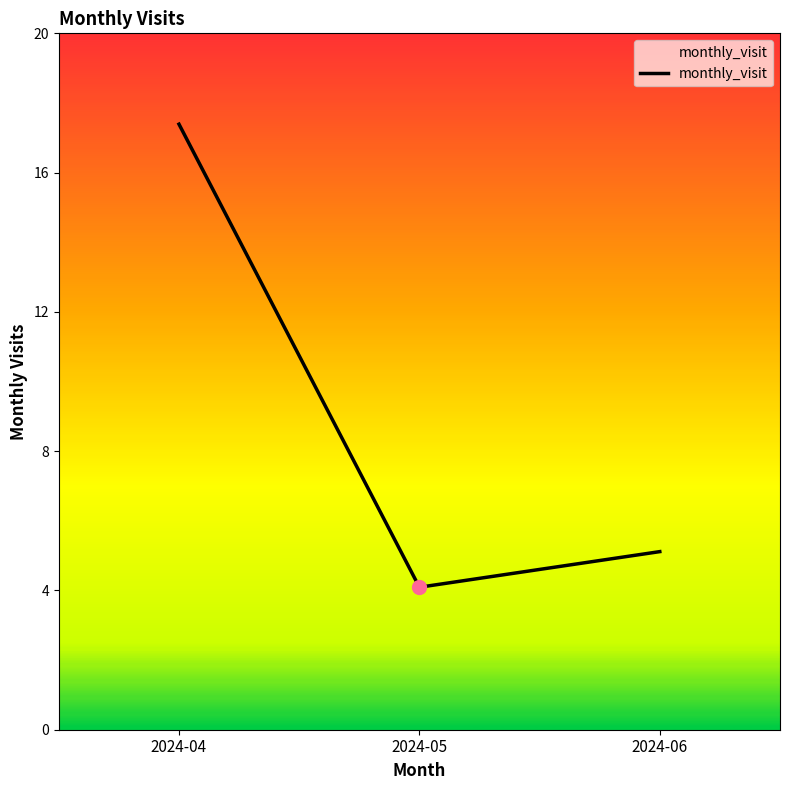

Between 2024-05 and 2024-06, which is larger?

2024-06